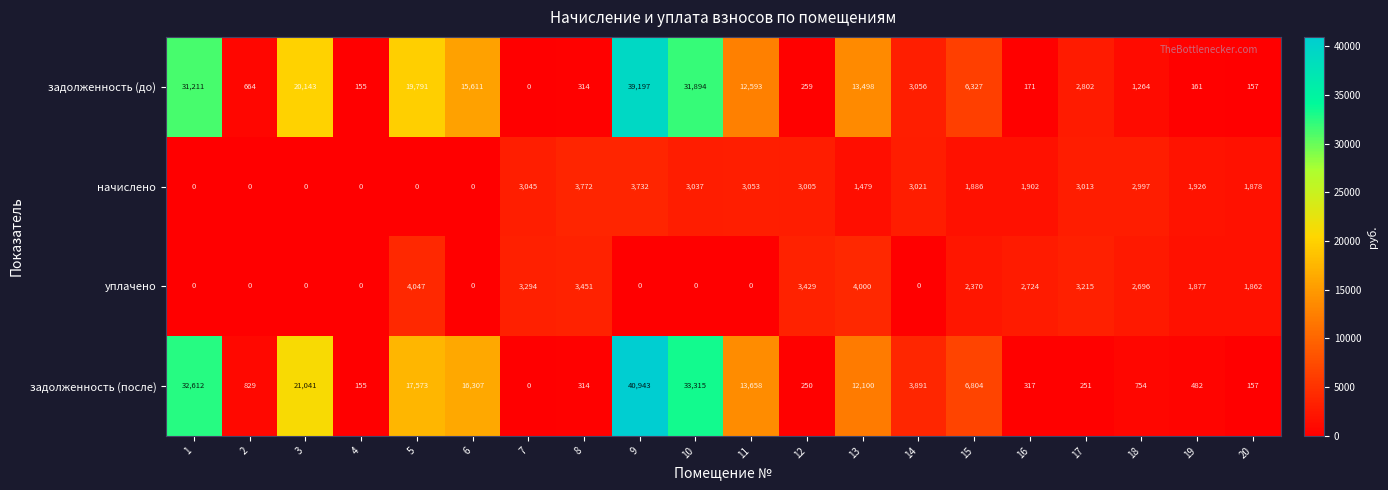

At which category is the sum across all series the highest?

9